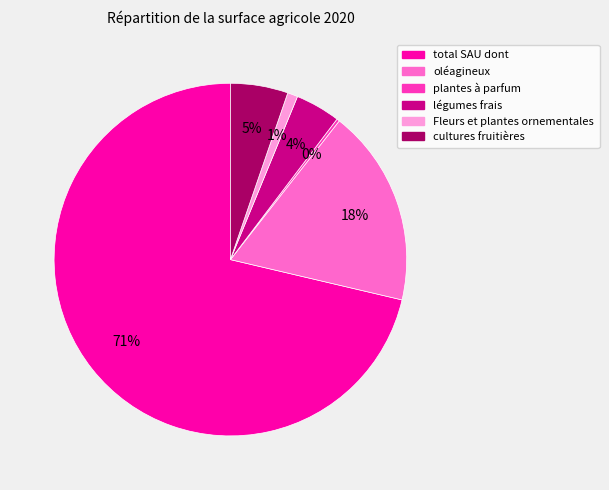

To the nearest percent, what is the combined percentage of total SAU dont and cultures fruitières?

77%